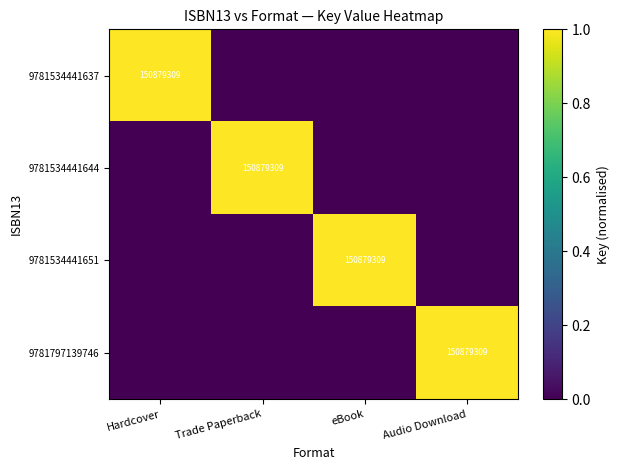

Count the number of data series in this chart.

4